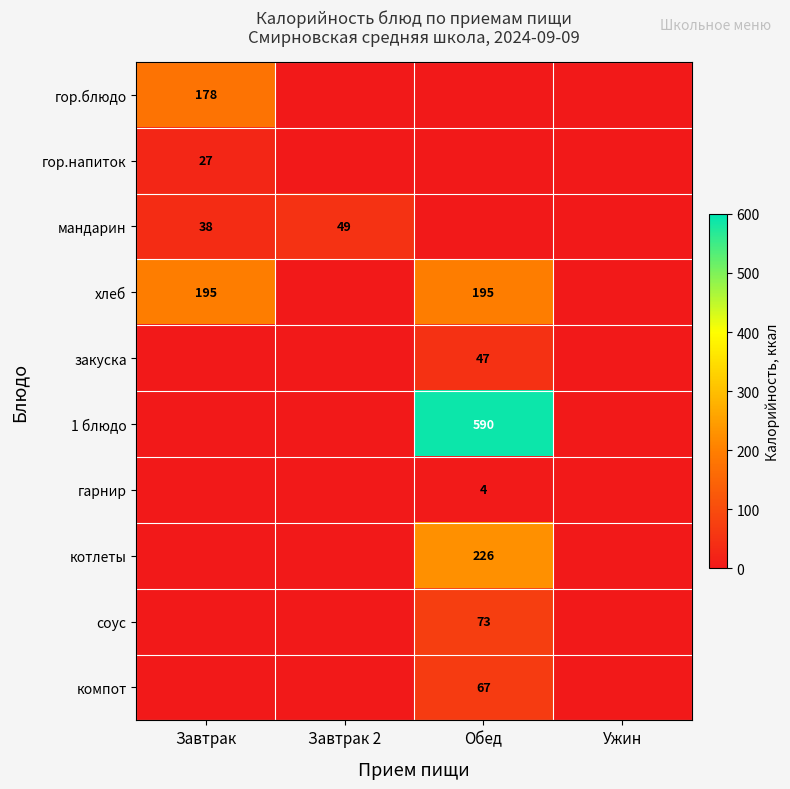

The value of хлеб at Обед is 195. True or false?

True